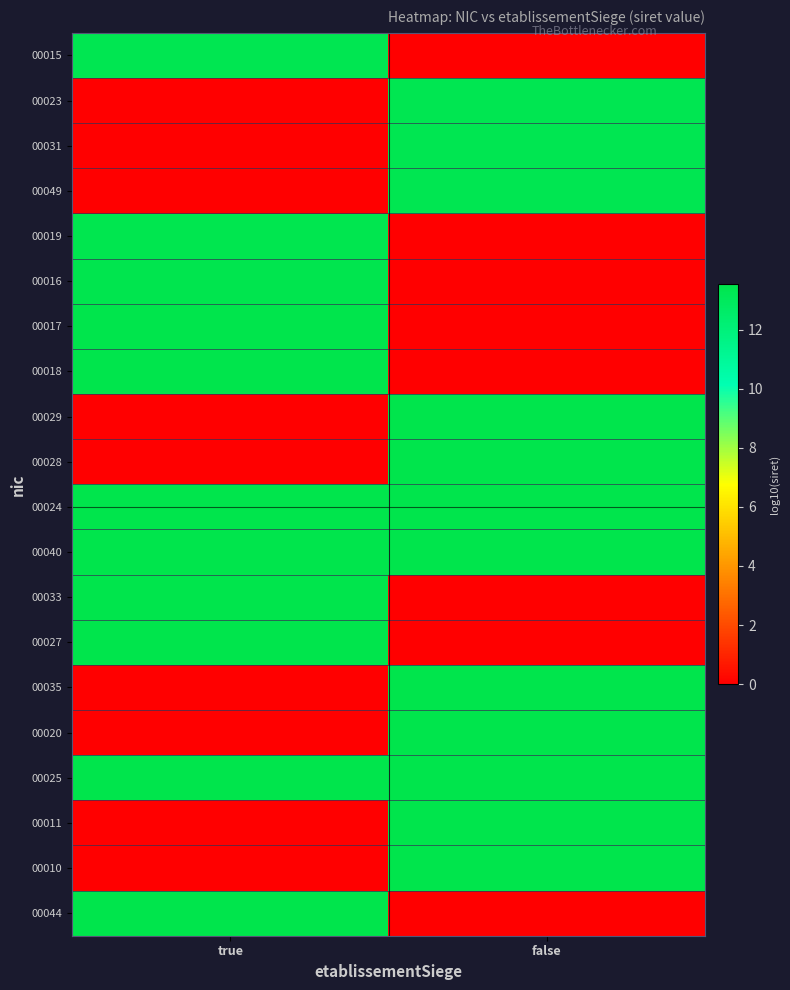

Reading left to right, transcribe all the data shown in this chart.

00015: true=13.3	false=0.0
00023: true=0.0	false=13.3
00031: true=0.0	false=13.3
00049: true=0.0	false=13.3
00019: true=13.4	false=0.0
00016: true=13.5	false=0.0
00017: true=13.5	false=0.0
00018: true=13.5	false=0.0
00029: true=0.0	false=13.5
00028: true=0.0	false=13.5
00024: true=13.5	false=13.5
00040: true=13.5	false=13.5
00033: true=13.5	false=0.0
00027: true=13.5	false=0.0
00035: true=0.0	false=13.5
00020: true=0.0	false=13.5
00025: true=13.5	false=13.5
00011: true=0.0	false=13.5
00010: true=0.0	false=13.5
00044: true=13.5	false=0.0